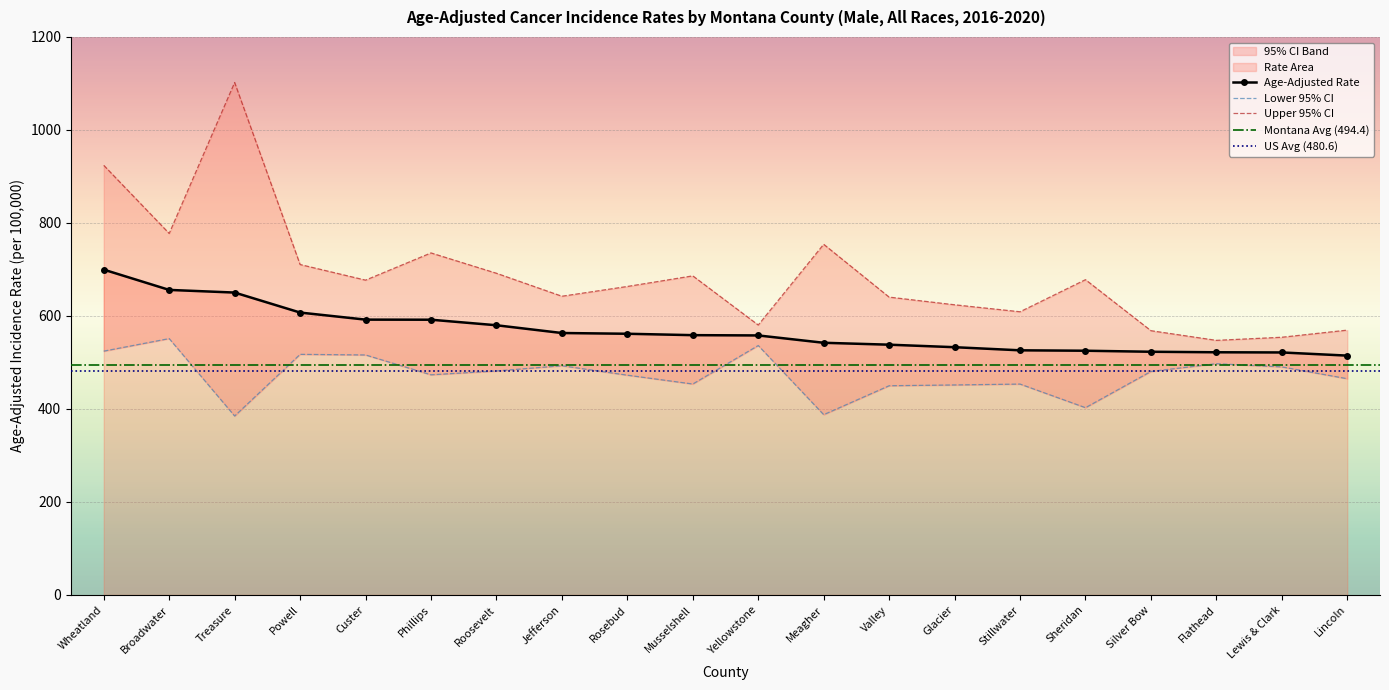

At which label is Age-Adjusted Rate closest to 607?

Powell